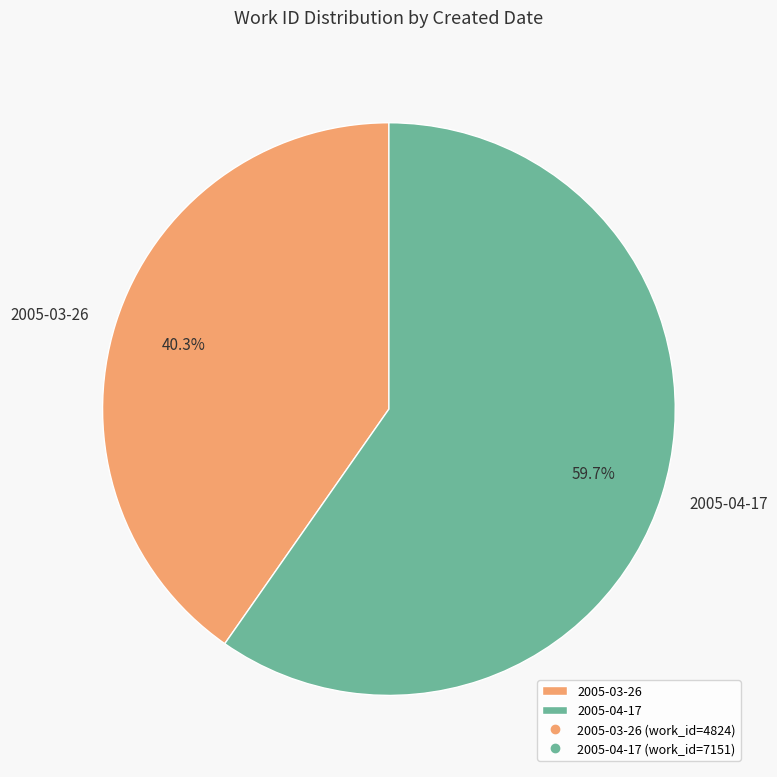

Which category has the smallest portion of the pie?

2005-03-26